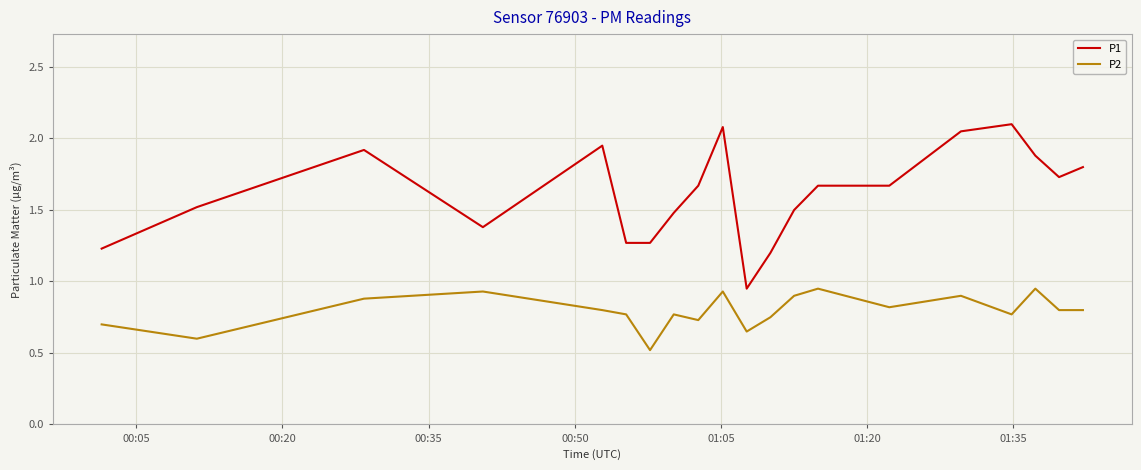

Rank the series by their average value, from lowest to highest.

P2, P1